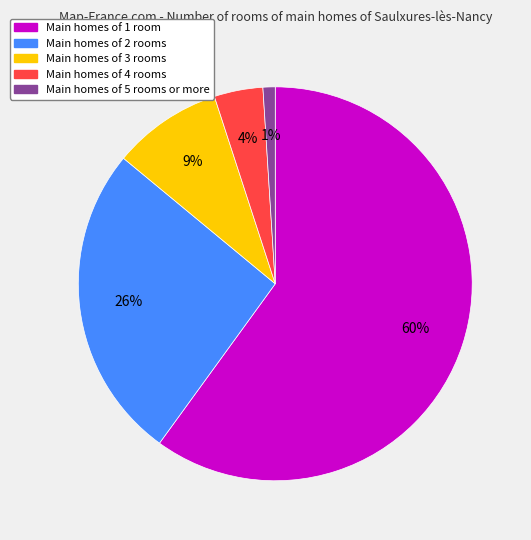

How many slices are in this pie chart?

5